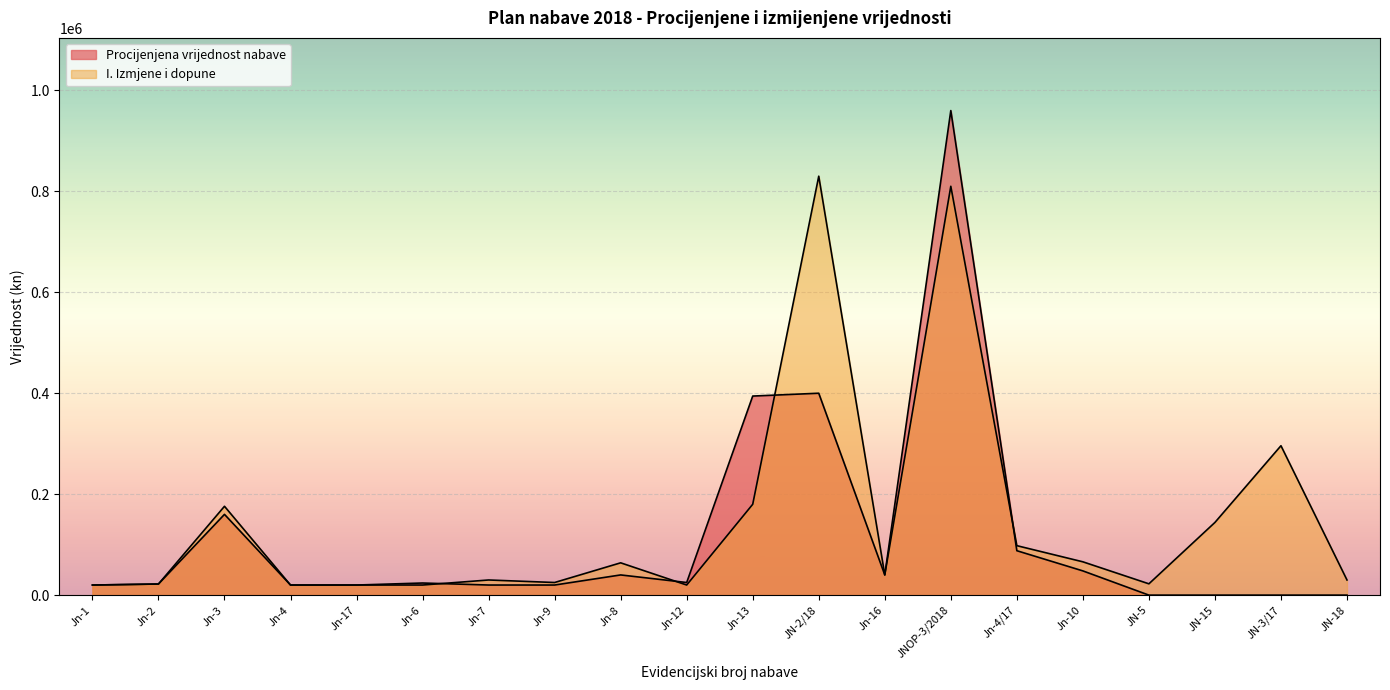

What is the sum of all I. Izmjene i dopune values?

2933400